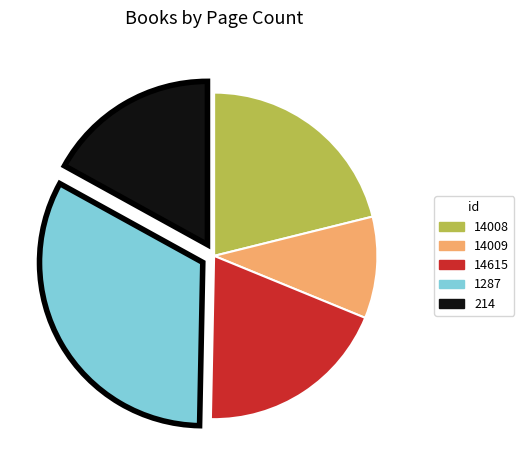

Rank the categories by value from highest to lowest.

1287, 14008, 14615, 214, 14009